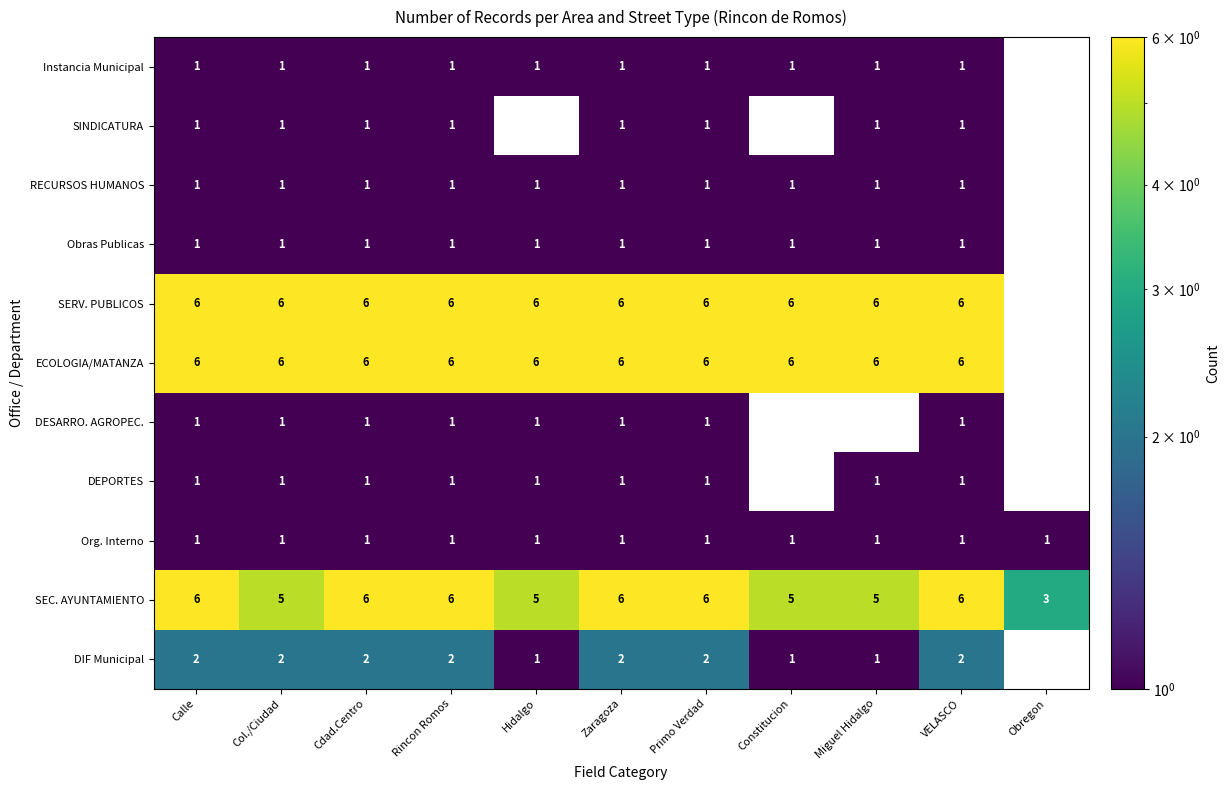

Which label corresponds to the largest value in the chart?

Calle